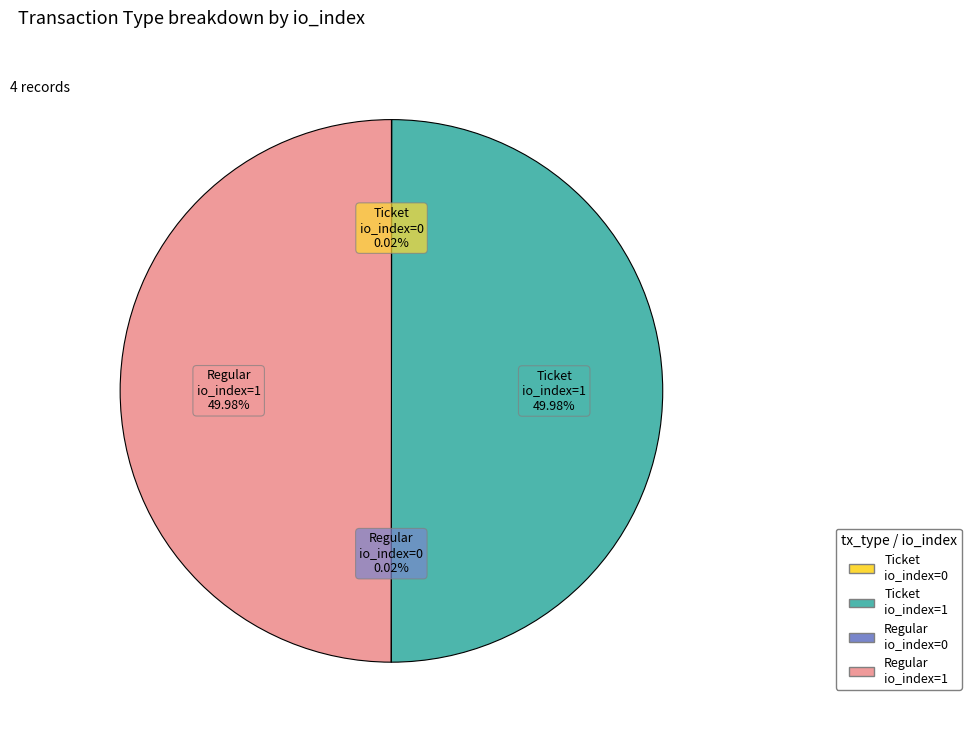

Combined, do Ticket io_index=1 and Regular io_index=1 account for over 50%?

Yes